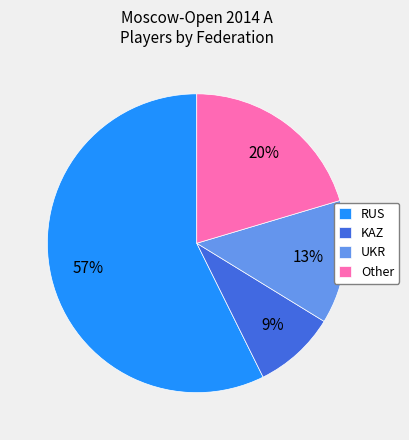

Approximately how many times larger is the value at Other compared to UKR?

1.5